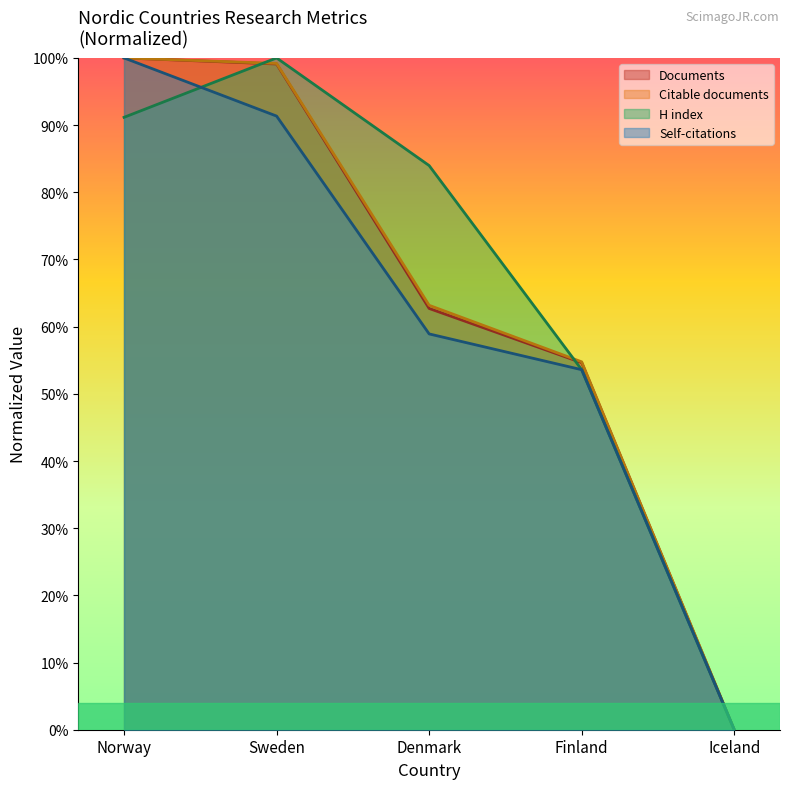

What is the total value across all series at Denmark?

2.7